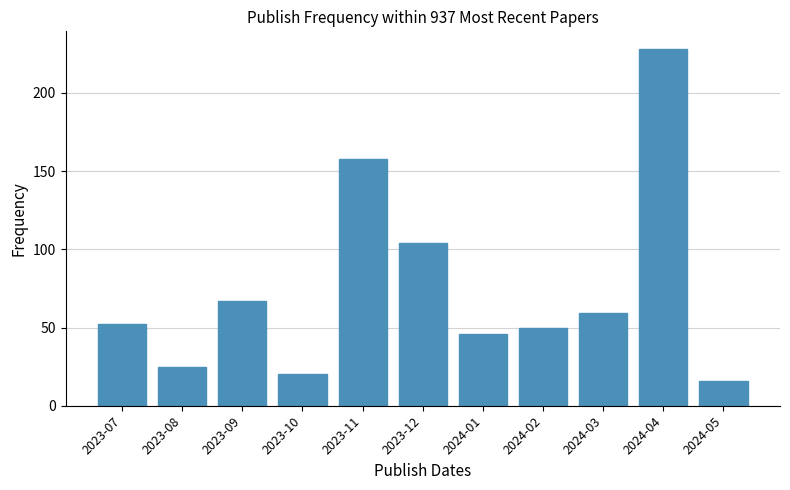

Reading left to right, list all the values displayed in this chart.

2023-07=52	2023-08=25	2023-09=67	2023-10=20	2023-11=158	2023-12=104	2024-01=46	2024-02=50	2024-03=59	2024-04=228	2024-05=16